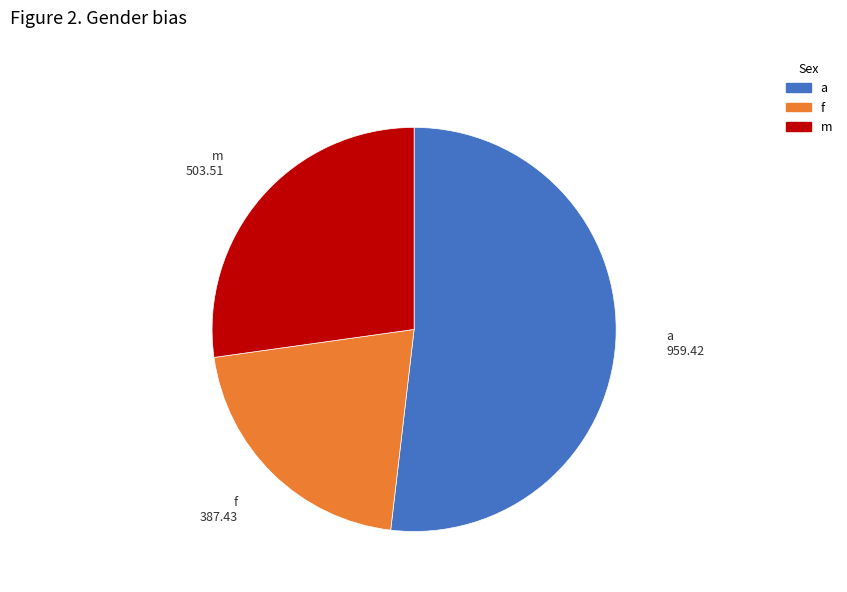

Rank the categories by value from highest to lowest.

a, m, f